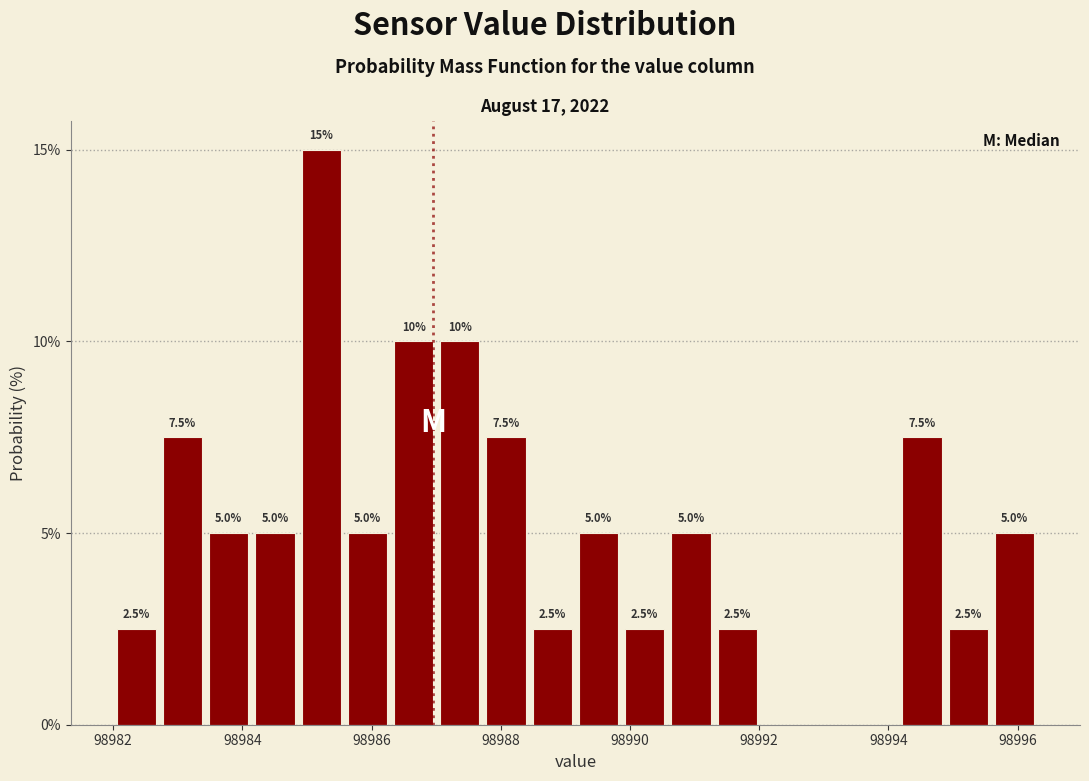

Read against the x-axis, roughly where is the centre of the tallest bar?

98985.2